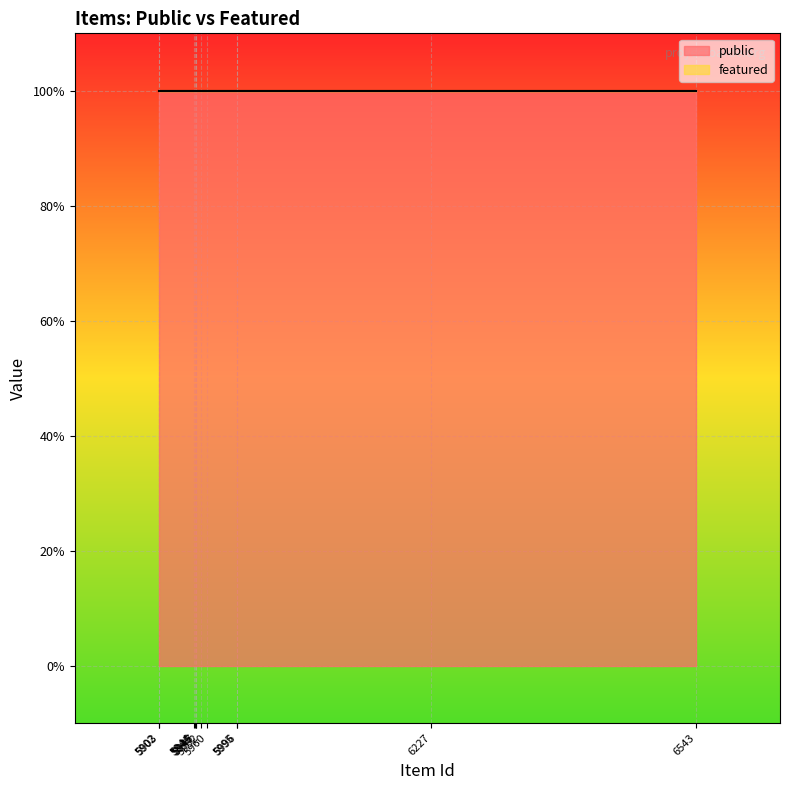

What is the value of the public point at the 1st from the left?

1